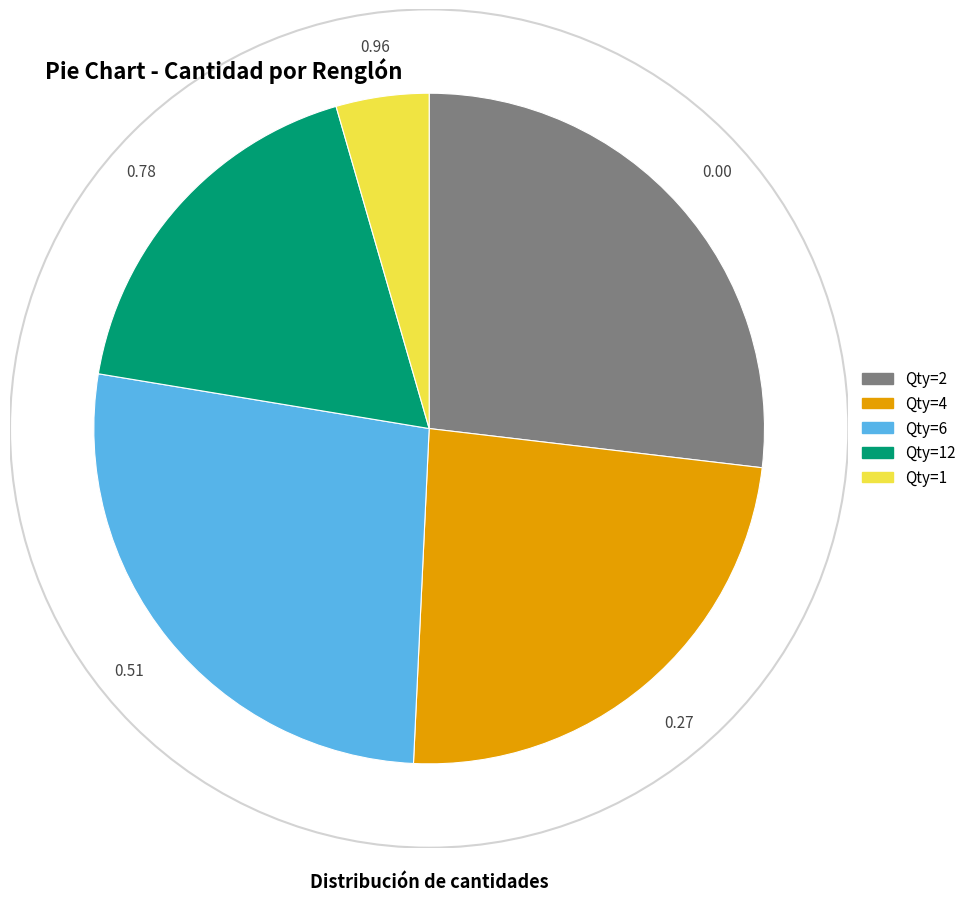

How many slices are in this pie chart?

5